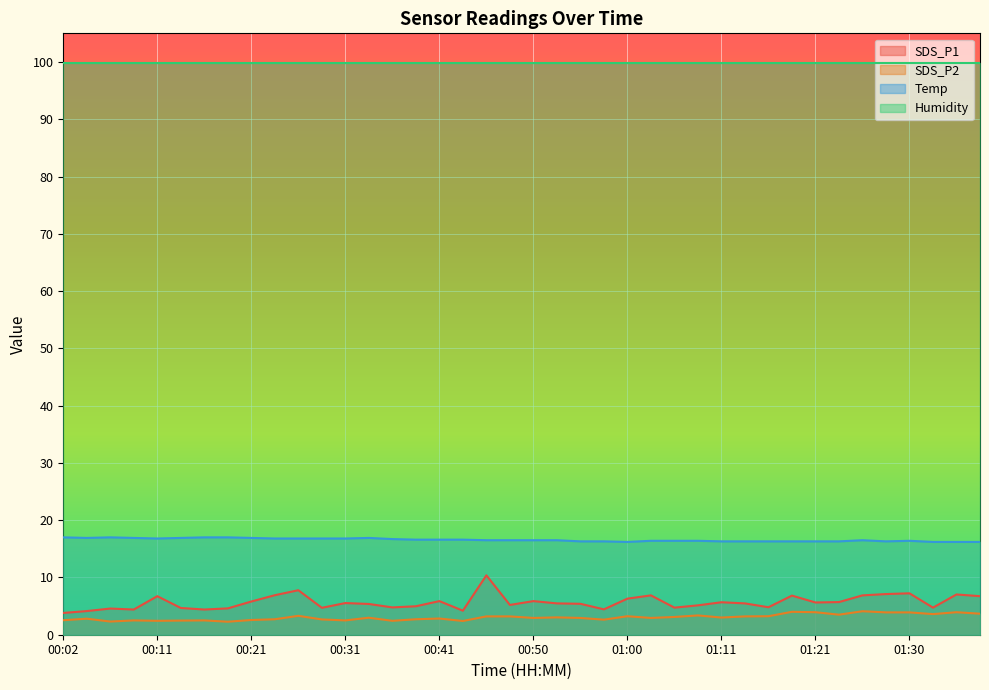

Between 00:23 and 01:33, which series saw the biggest shift?

SDS_P1